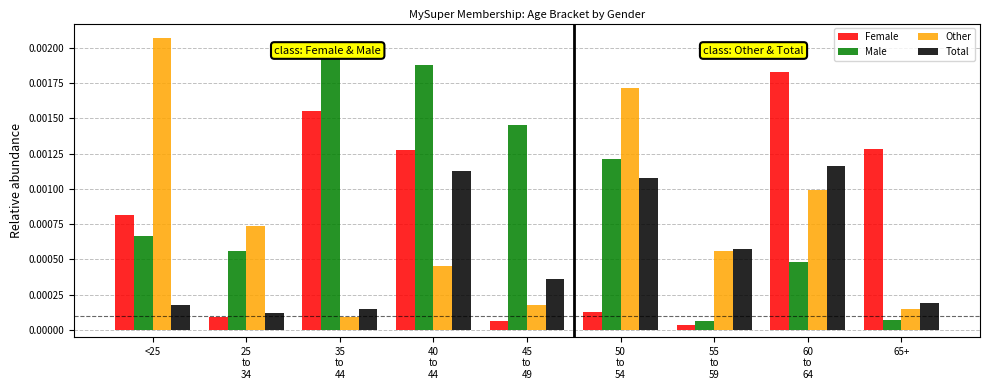

At 35
to
44, list the series in order from smallest to largest.

Other, Total, Female, Male